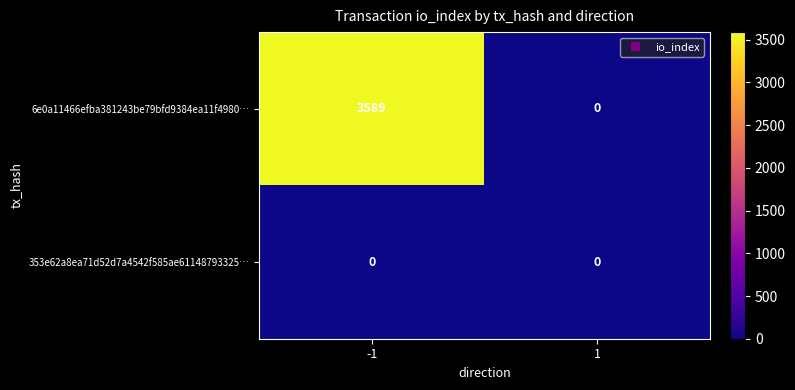

What is the total value across all series at -1?

3589